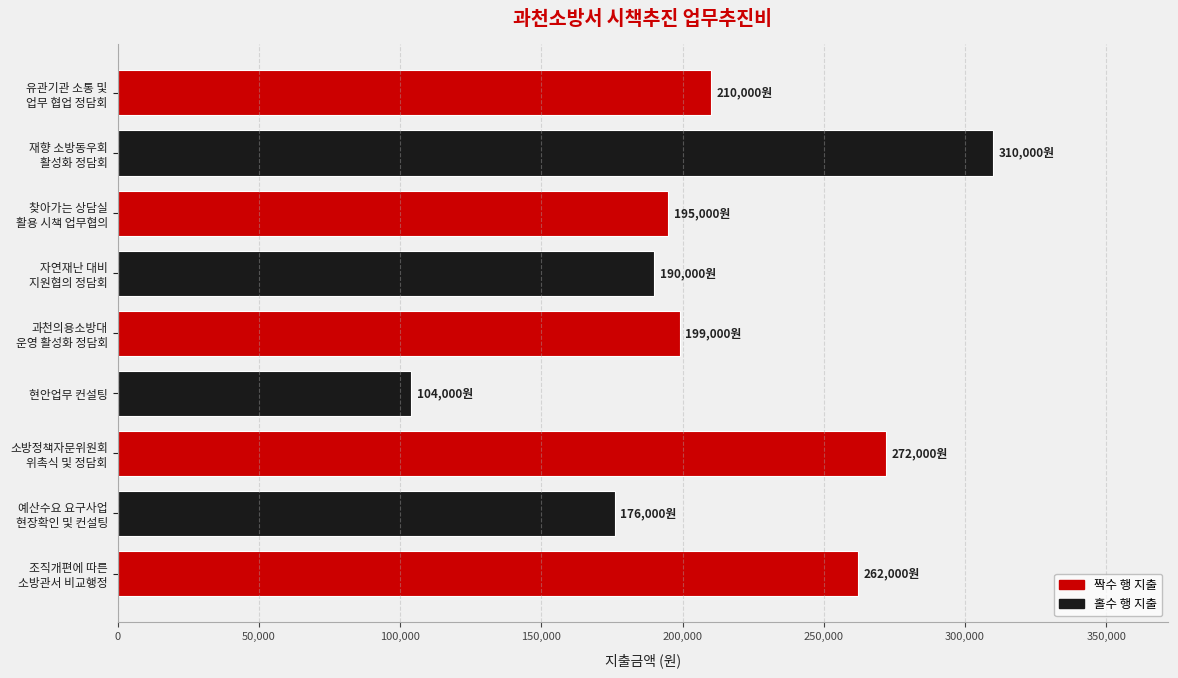

What is the difference between the maximum and minimum values?

206000